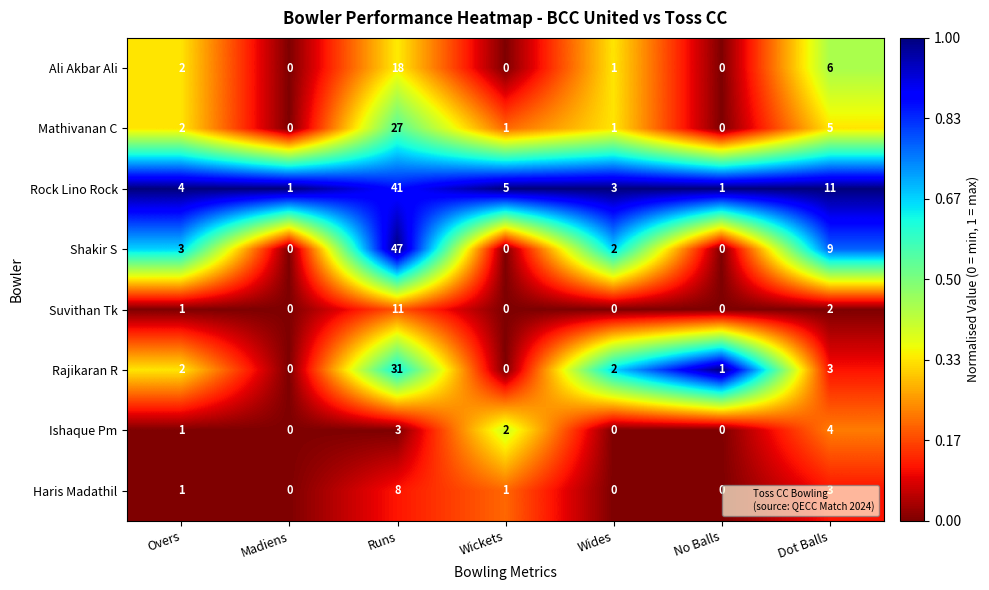

At how many categories does at least one series exceed 0?

7